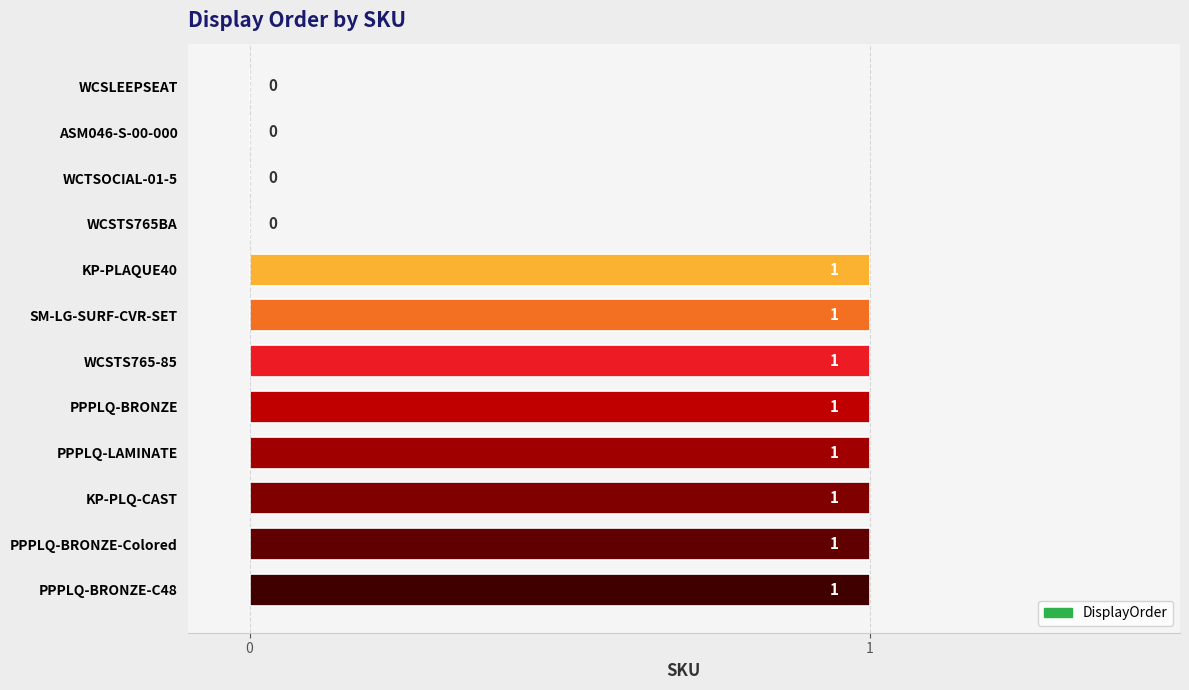

True or false: the data shows -1 at ASM046-S-00-000.

False